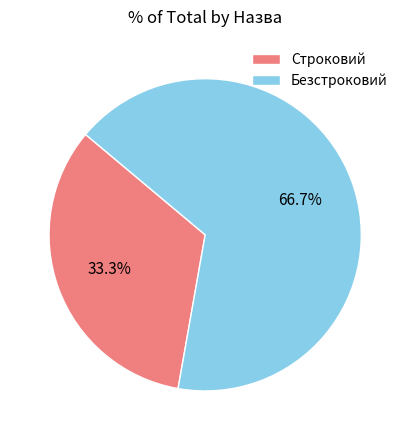

Combined, what portion of the pie is Строковий and Безстроковий?

100.0%